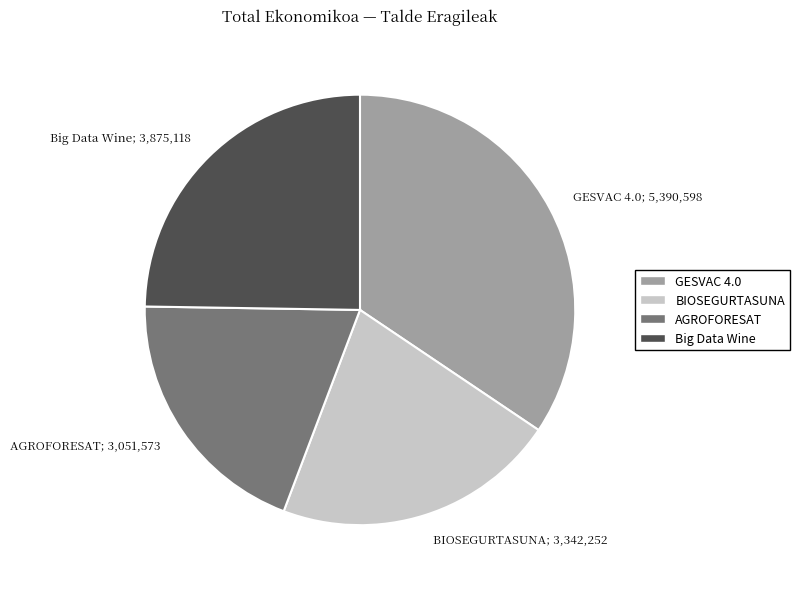

Do GESVAC 4.0 and Big Data Wine together represent more than half of the pie?

Yes